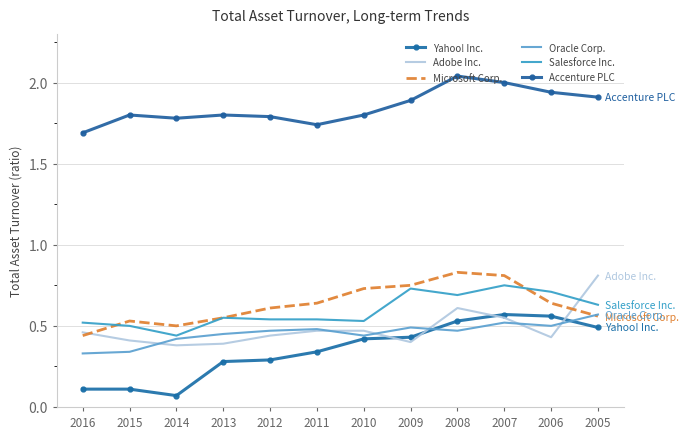

Which has a higher value, 2011 or 2007?

2007